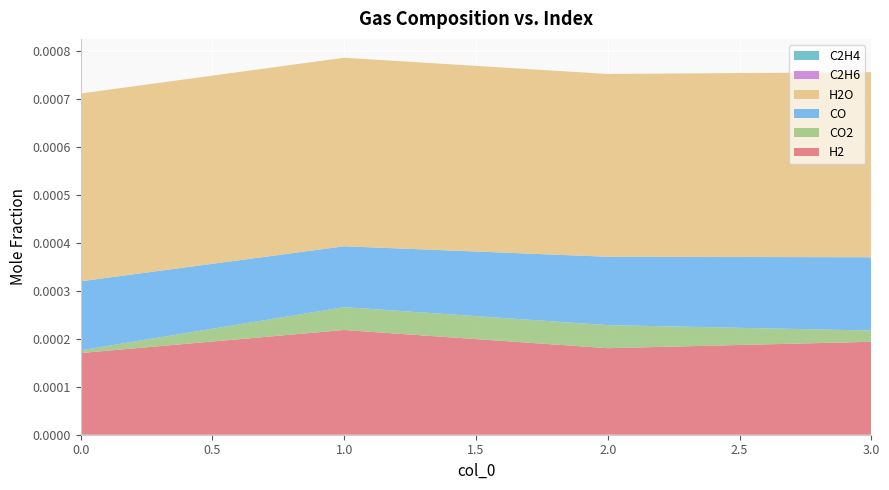

Reading right to left, extract all data points from this chart.

H2: 0.0	0.0	0.0	0.0
CO2: 0.0	0.0	0.0	0.0
CO: 0.0	0.0	0.0	0.0
H2O: 0.0	0.0	0.0	0.0
C2H6: 0.0	0.0	0.0	0.0
C2H4: 0.0	0.0	0.0	0.0